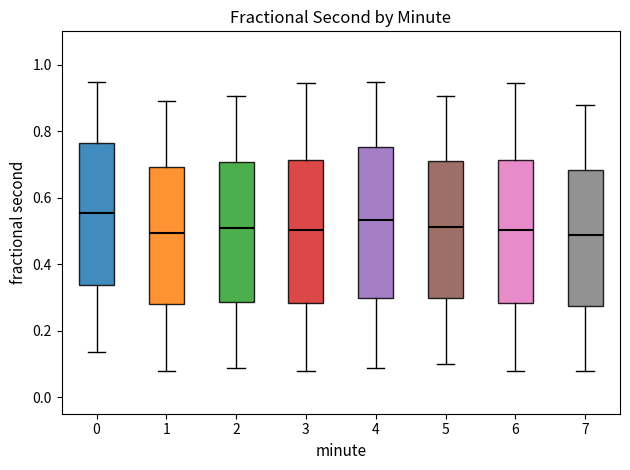

Reading left to right, transcribe this box plot: for each box, give where its median line is, the range the box spans, and where its two whiskers end, as read against the y-axis. The values are not printed on the chart, so give them approximately, as read against the axis.

0: median 0.56, box 0.34 to 0.76, whiskers 0.14 to 0.94
1: median 0.50, box 0.28 to 0.70, whiskers 0.08 to 0.90
2: median 0.50, box 0.28 to 0.70, whiskers 0.08 to 0.90
3: median 0.50, box 0.28 to 0.72, whiskers 0.08 to 0.94
4: median 0.54, box 0.30 to 0.76, whiskers 0.08 to 0.94
5: median 0.52, box 0.30 to 0.70, whiskers 0.10 to 0.90
6: median 0.50, box 0.28 to 0.72, whiskers 0.08 to 0.94
7: median 0.48, box 0.28 to 0.68, whiskers 0.08 to 0.88